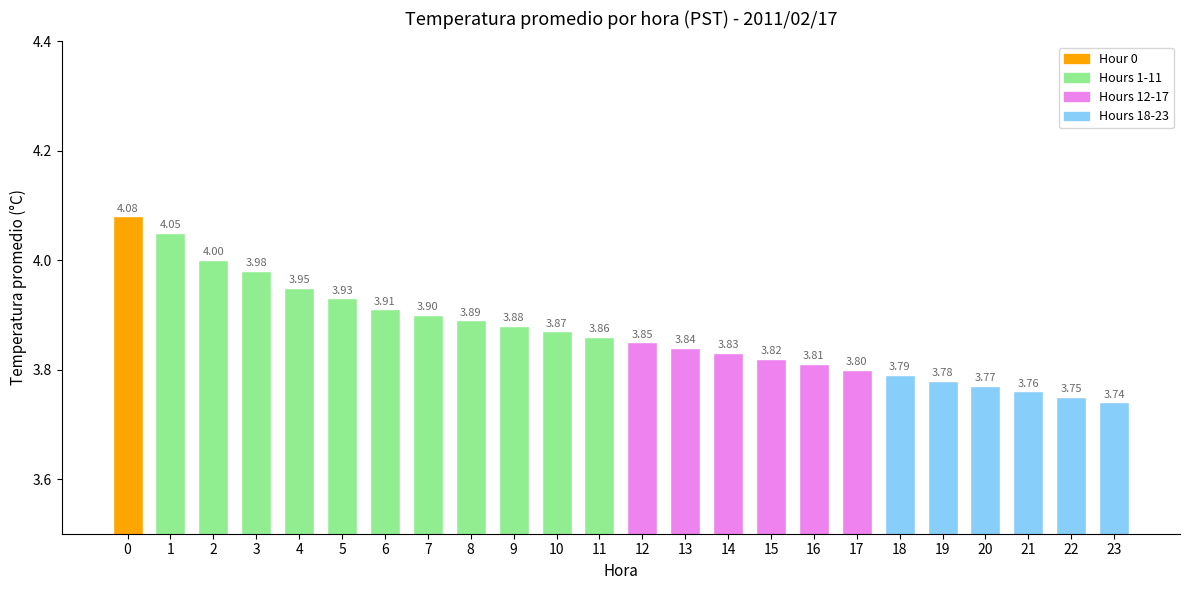

What is the sum of the values at 13 and 5?

7.8